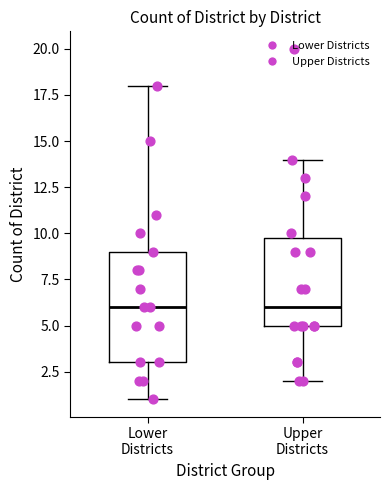

Which box is the tallest, from its lower edge to its upper edge?

Lower Districts